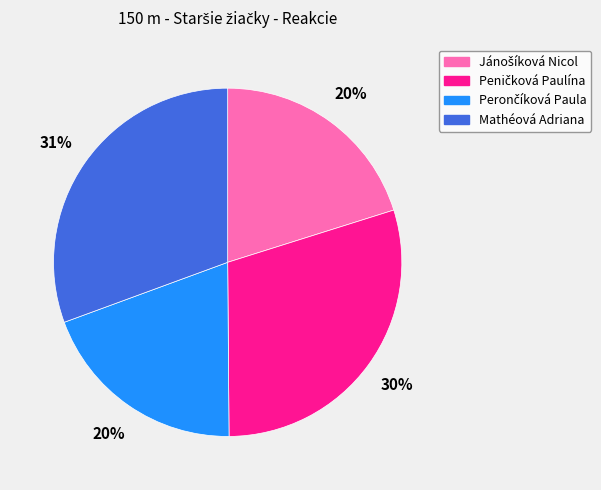

Is there any slice that represents more than half of the pie?

No